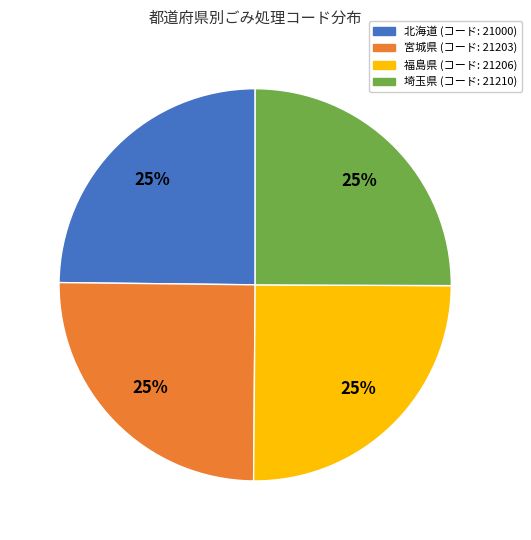

Does any single category account for the majority?

No